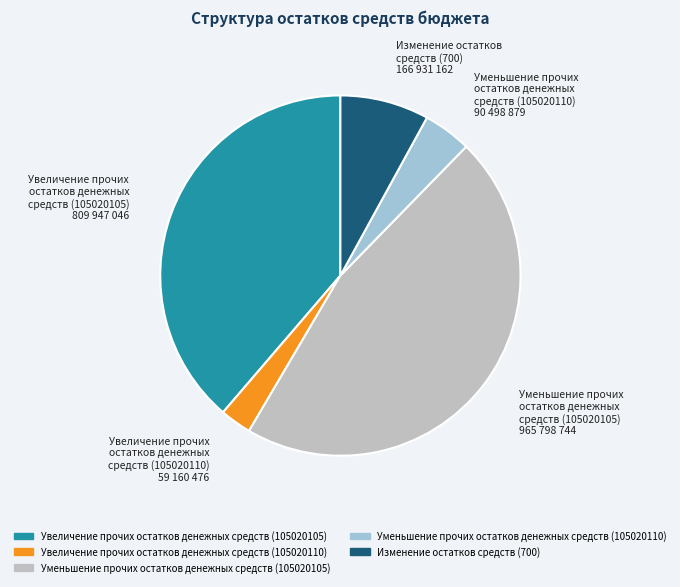

Is there any slice that represents more than half of the pie?

No